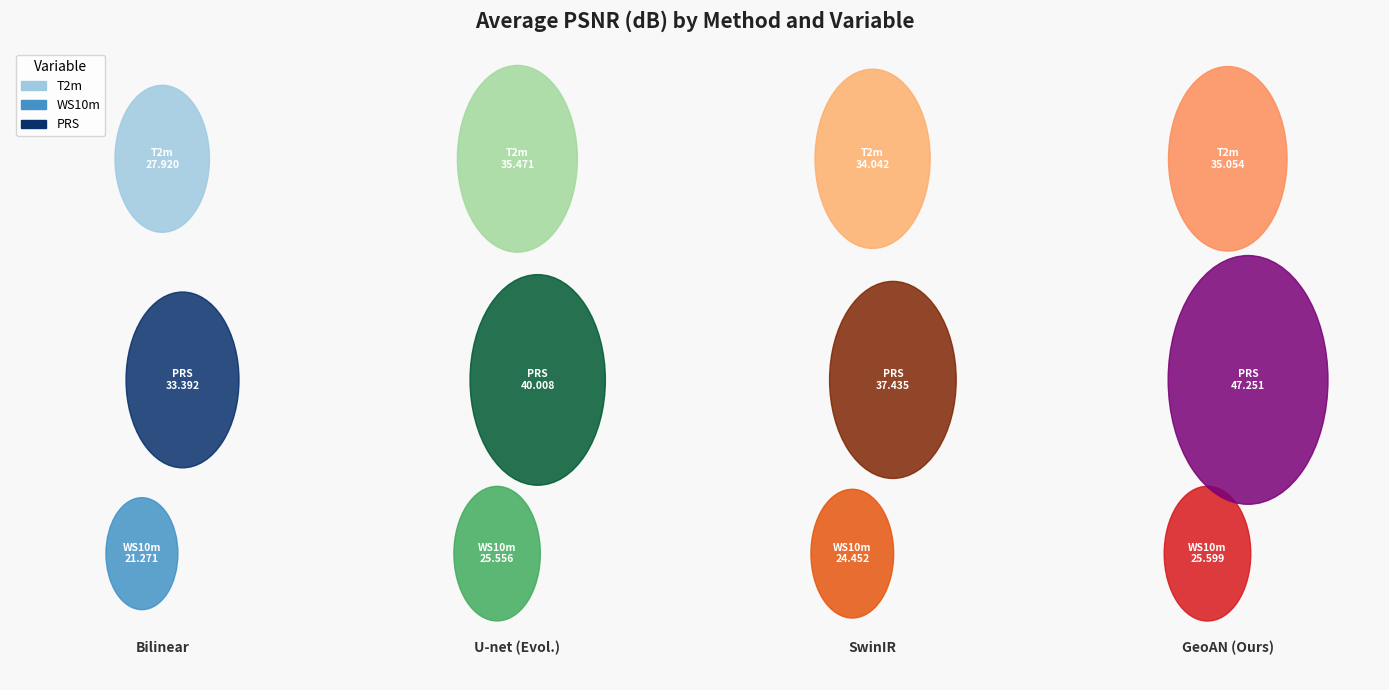

At PRS, list the series in order from smallest to largest.

Bilinear, SwinIR, U-net (Evol.), GeoAN (Ours)